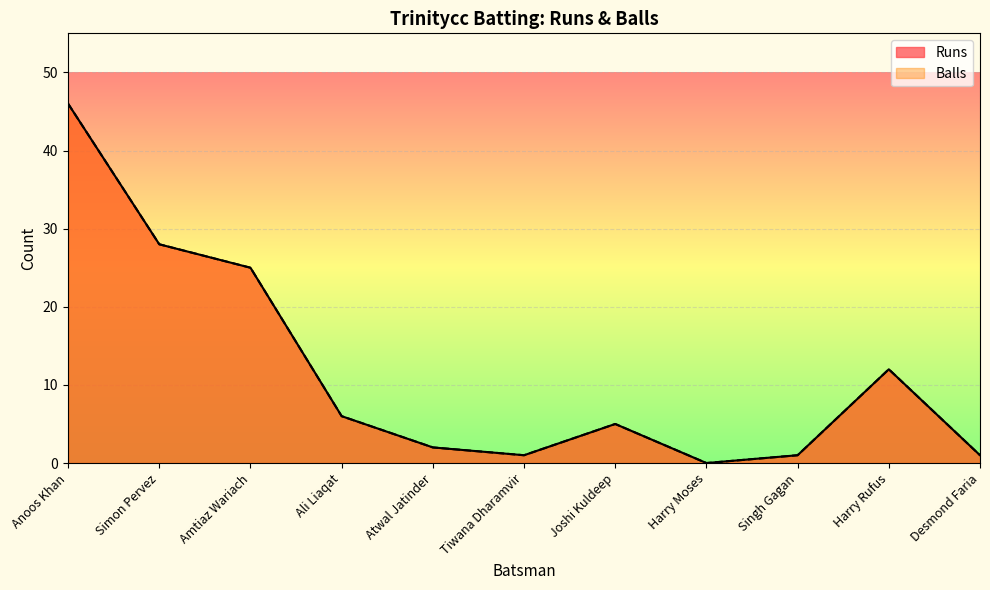

In Runs, how many points are lower than both neighbors (excluding endpoints)?

2